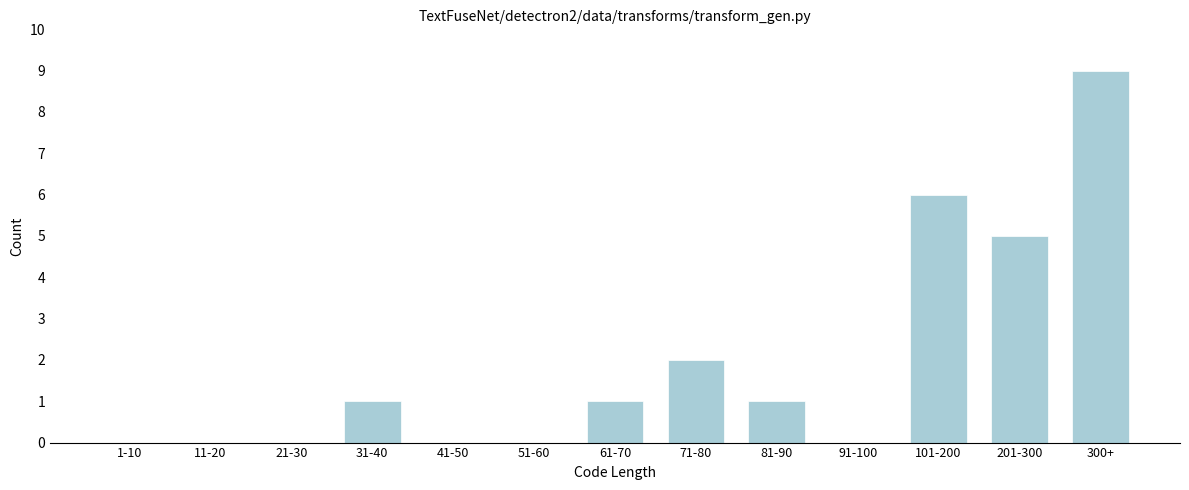

Reading left to right, what are all the values shown in this chart?

1-10=0	11-20=0	21-30=0	31-40=1	41-50=0	51-60=0	61-70=1	71-80=2	81-90=1	91-100=0	101-200=6	201-300=5	300+=9